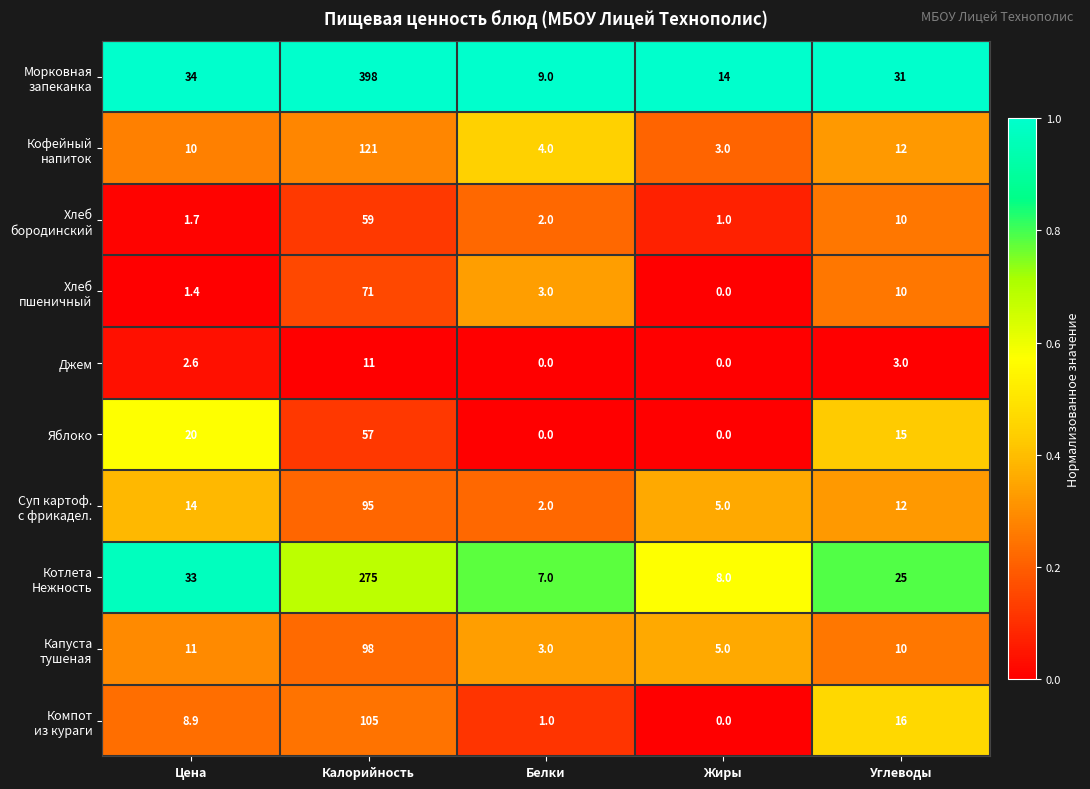

What is the spread (max minus min) of values at Цена?

32.6